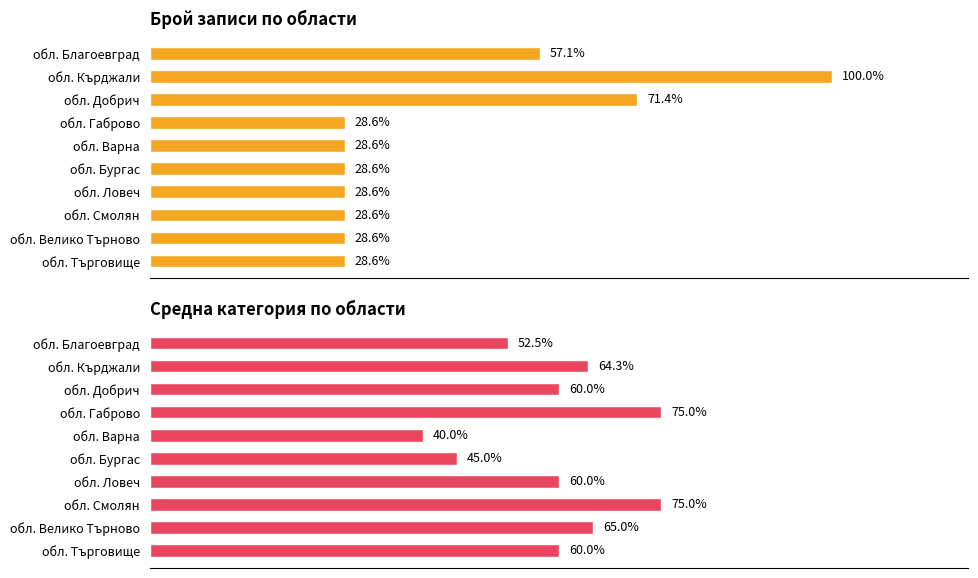

Reading right to left, list all the values displayed in this chart.

Брой (нормализиран %): 28.6	28.6	28.6	28.6	28.6	28.6	28.6	71.4	100.0	57.1
Средна категория (%): 60.0	65.0	75.0	60.0	45.0	40.0	75.0	60.0	64.3	52.5